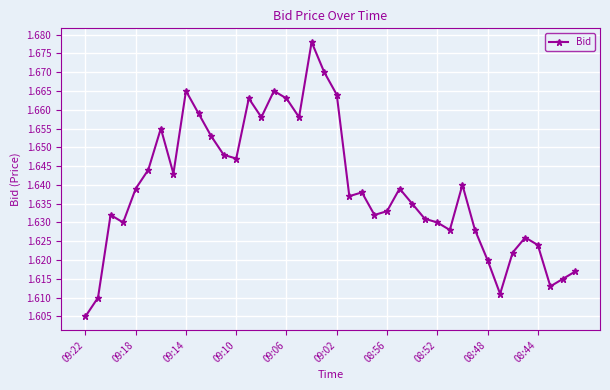

True or false: the data has more than 2 interior local peaks.

True